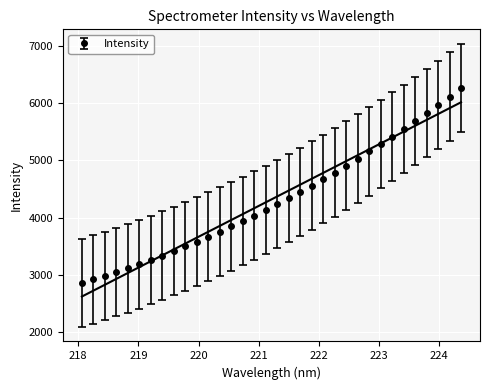

How many values exceed 4242?

17